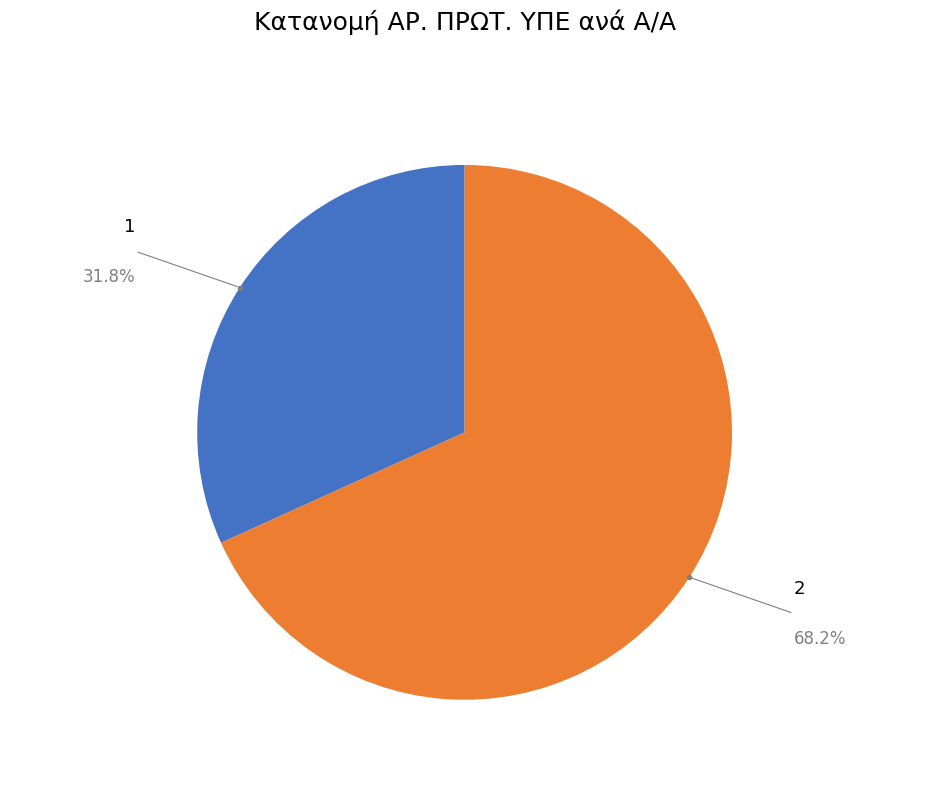

Is there any slice that represents more than half of the pie?

Yes